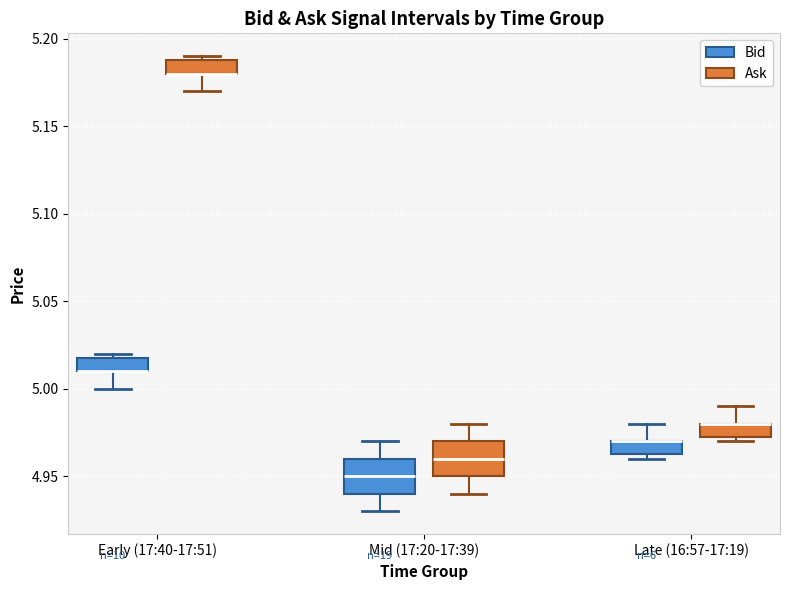

Where does the lower whisker of the box for Early (17:40-17:51) (Bid) end on the y-axis? The values are not printed on the chart, so give them approximately, as read against the axis.

5.000